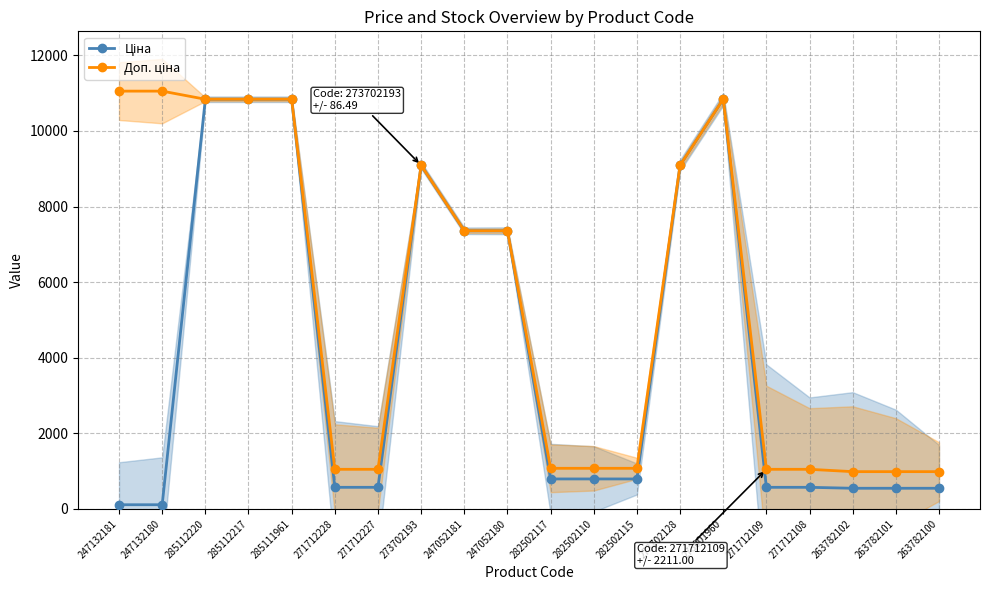

Reading left to right, extract all data points from this chart.

Ціна: 110.5	110.5	10840.1	10840.1	10840.1	571.6	571.6	9092.0	7360.2	7360.2	793.0	793.0	793.0	9092.0	10840.1	571.6	571.6	546.4	546.4	546.4
Доп. ціна: 11055.0	11055.0	10840.1	10840.1	10840.1	1048.0	1048.0	9092.0	7360.2	7360.2	1074.6	1074.6	1074.6	9092.0	10840.1	1048.0	1048.0	986.2	986.2	986.2